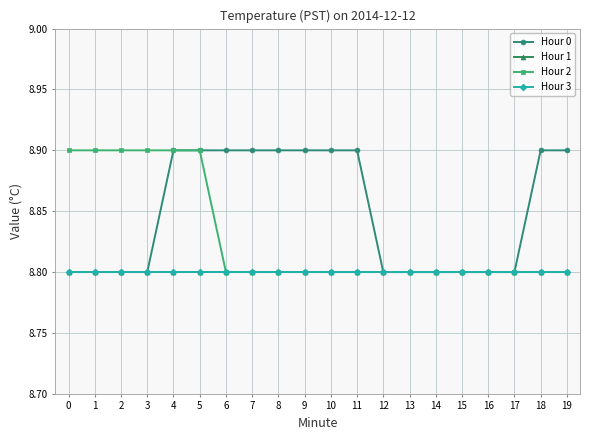

True or false: Hour 3 and Hour 1 cross at least once.

False